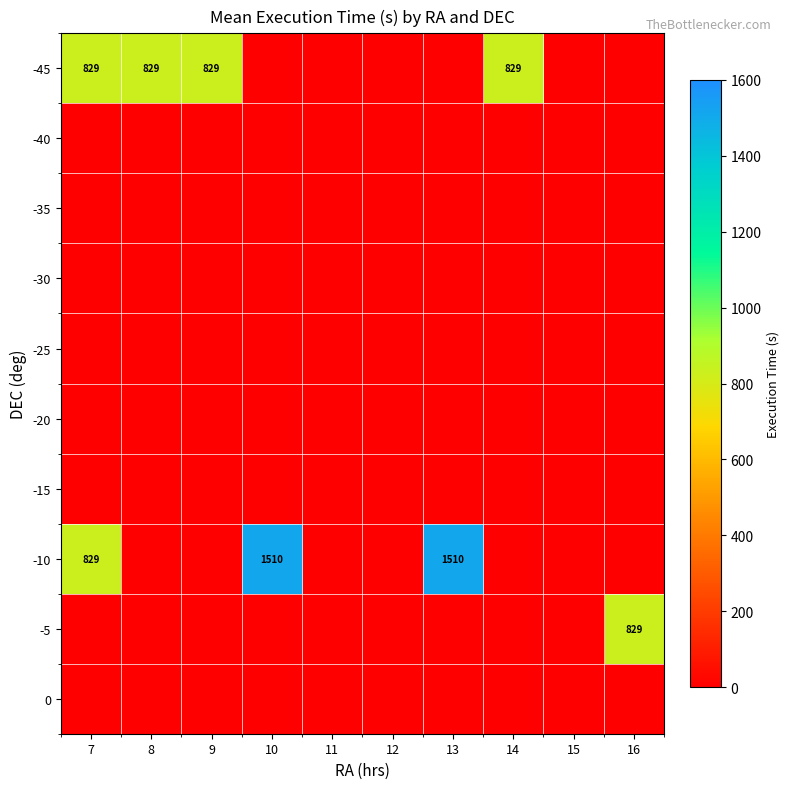

At which label is -45 closest to 414?

10